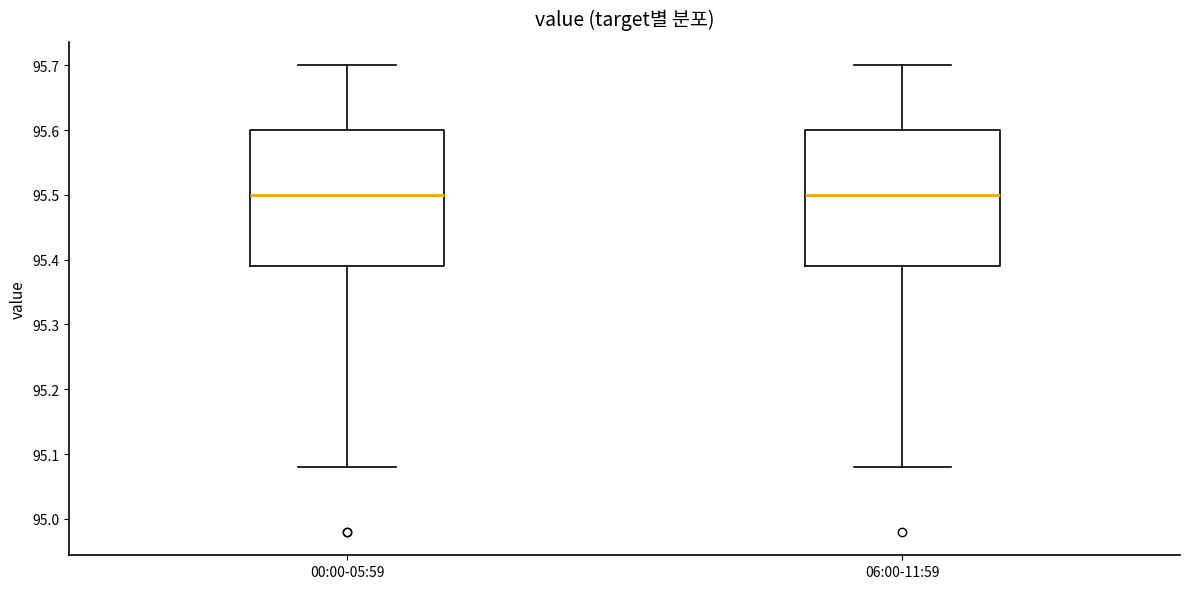

Where does the upper whisker of the box for 00:00-05:59 end on the y-axis? The values are not printed on the chart, so give them approximately, as read against the axis.

95.70